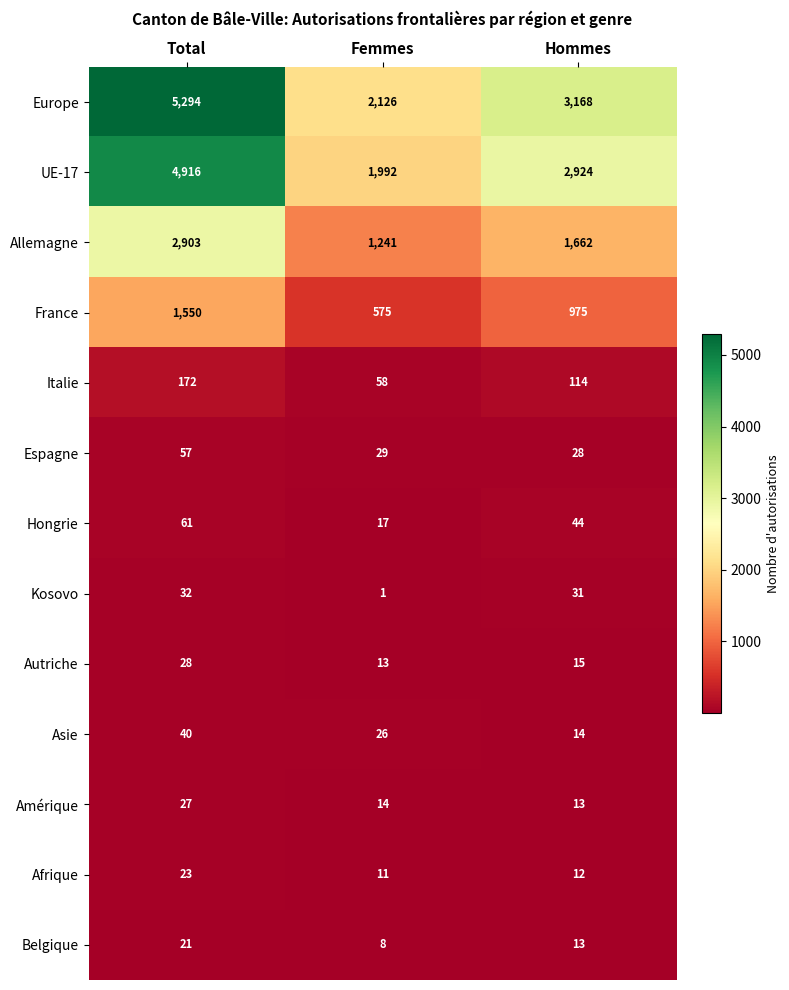

What is the total value across all series at Total?

15124